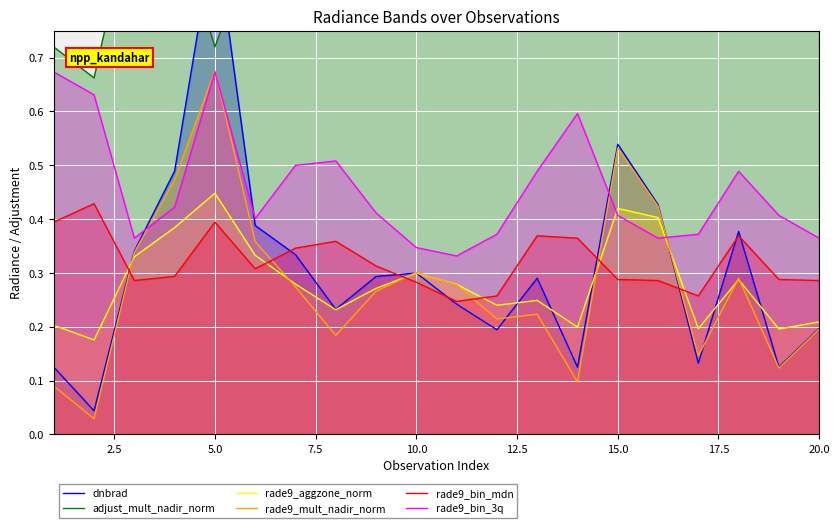

What is the highest value of the rade9_mult_nadir_norm series?

0.7